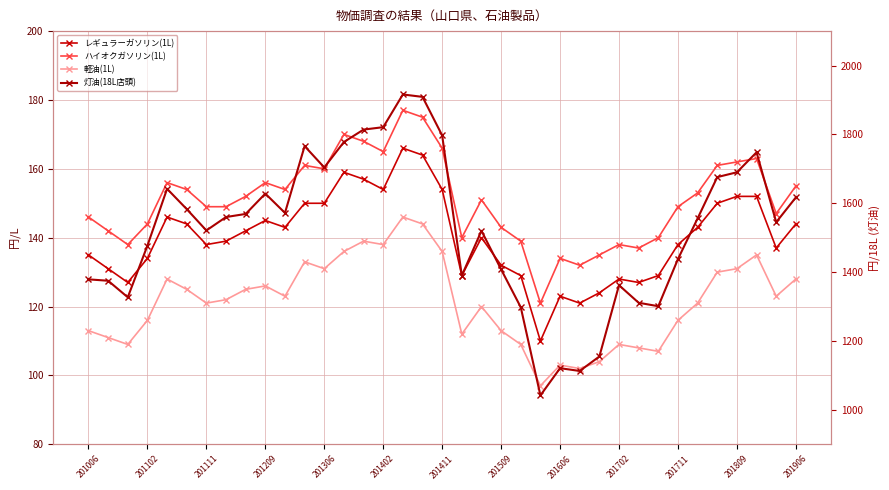

What is the sum of the 灯油(18L店頭) values at 30 and 29?

2739